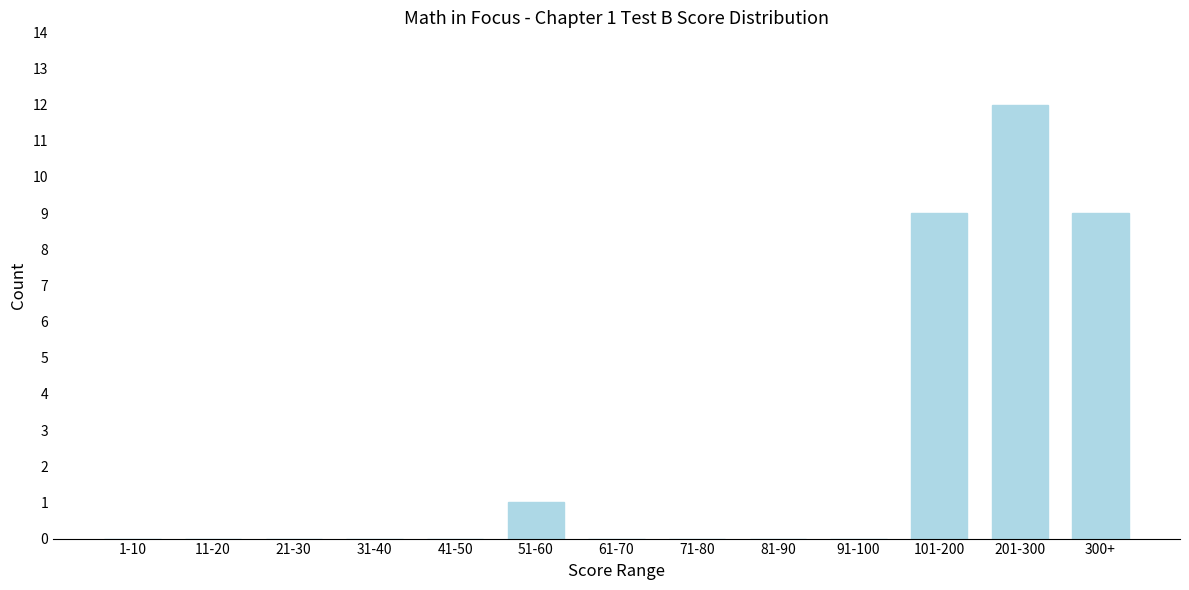

Reading left to right, transcribe all the data shown in this chart.

1-10=0	11-20=0	21-30=0	31-40=0	41-50=0	51-60=1	61-70=0	71-80=0	81-90=0	91-100=0	101-200=9	201-300=12	300+=9